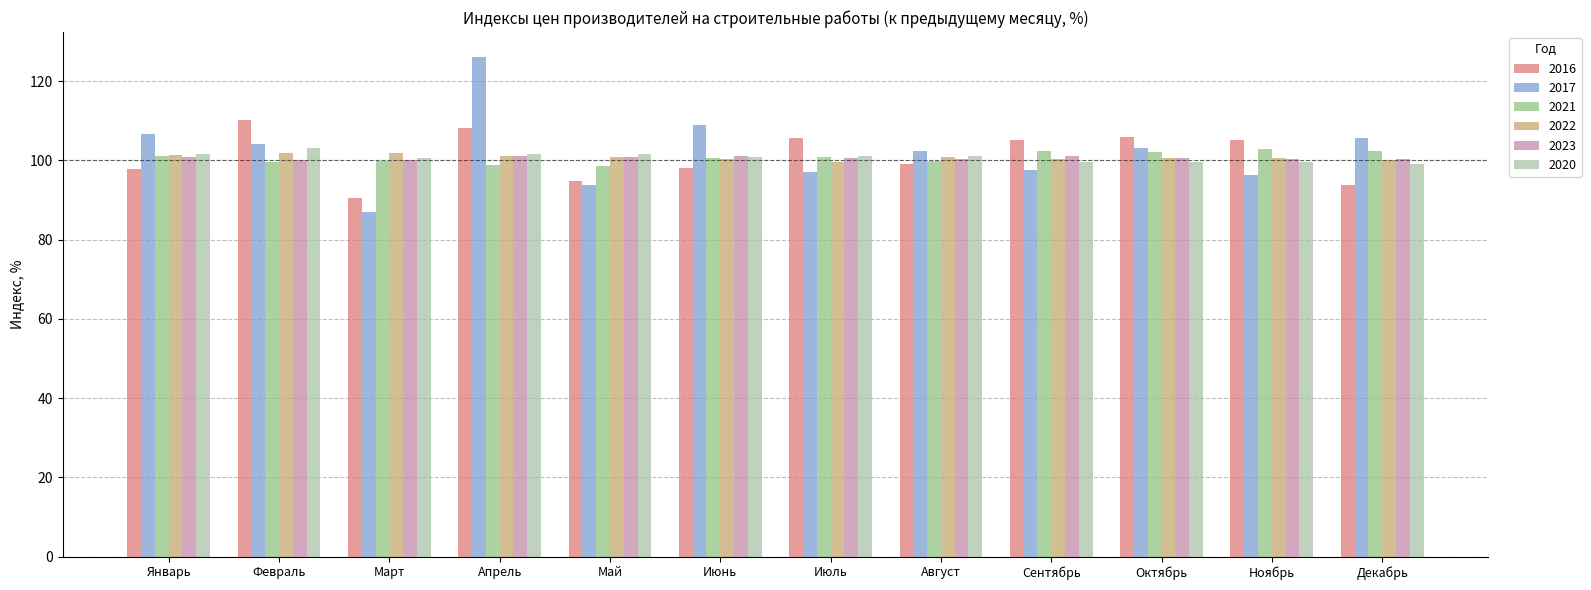

At which category is the sum across all series the highest?

Апрель